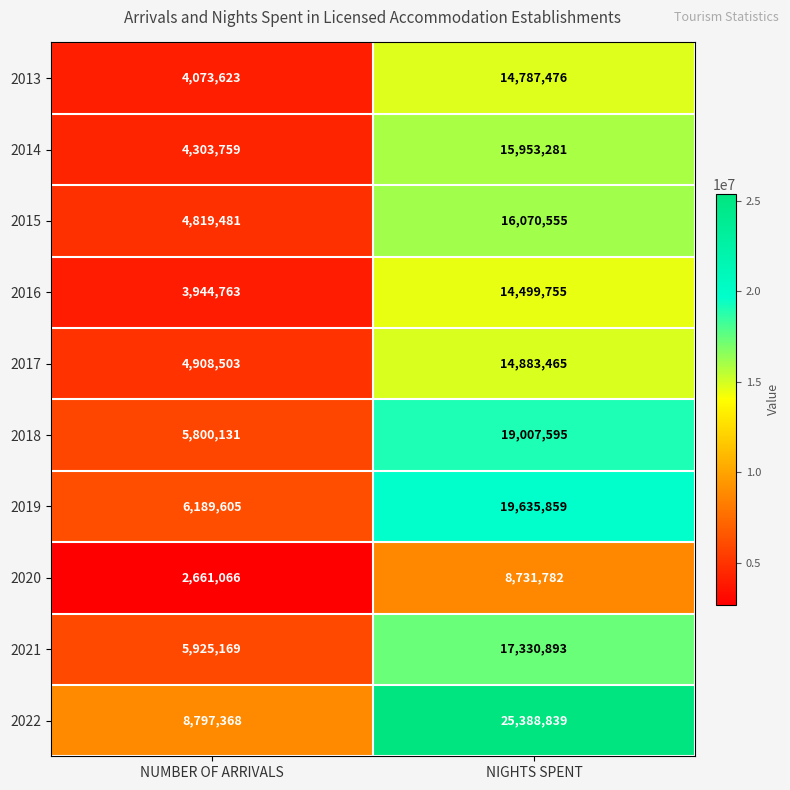

Which label corresponds to the largest value in the chart?

NIGHTS SPENT